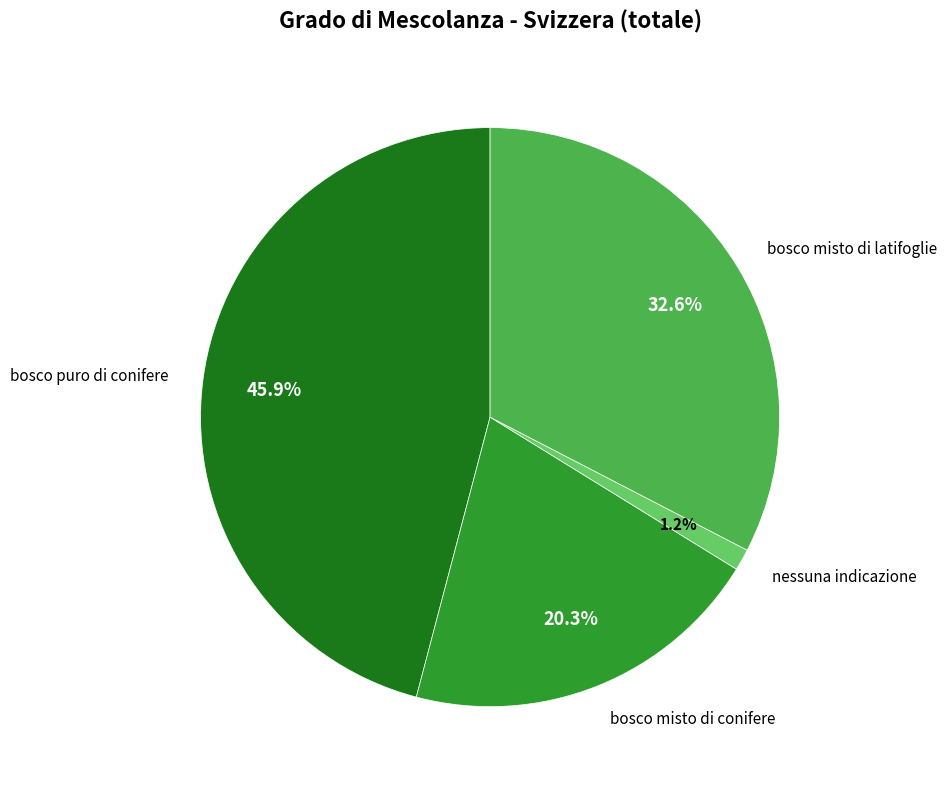

To the nearest percent, what percentage of the pie is bosco misto di conifere?

20%